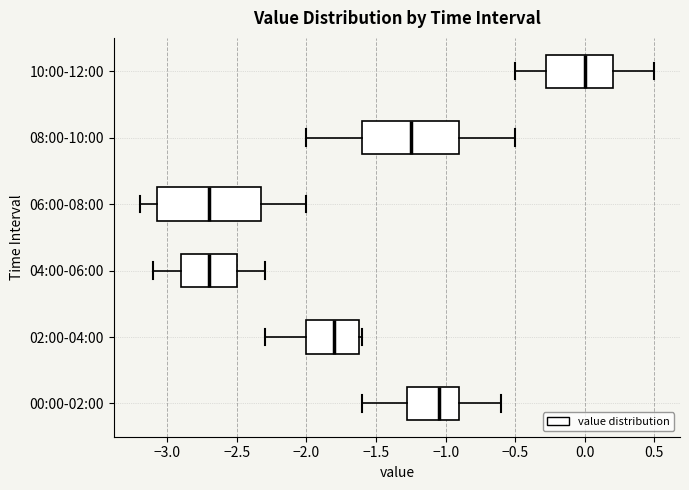

Where is the left edge of the box for 00:00-02:00 on the x-axis? The values are not printed on the chart, so give them approximately, as read against the axis.

-1.25